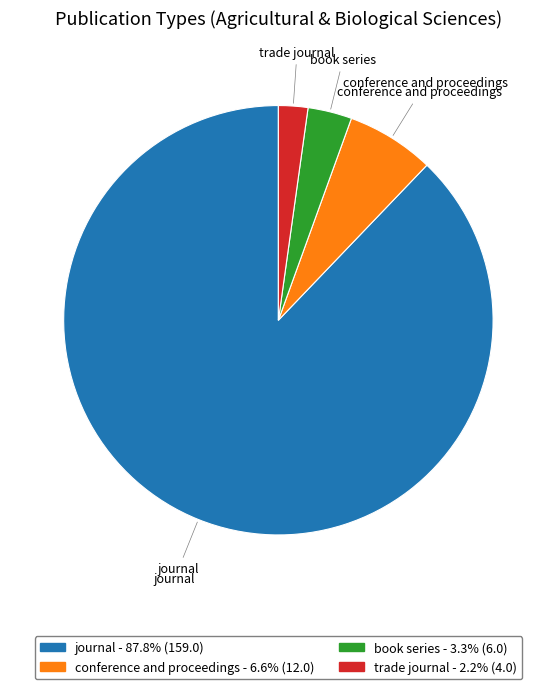

Which category has the biggest portion of the pie?

journal